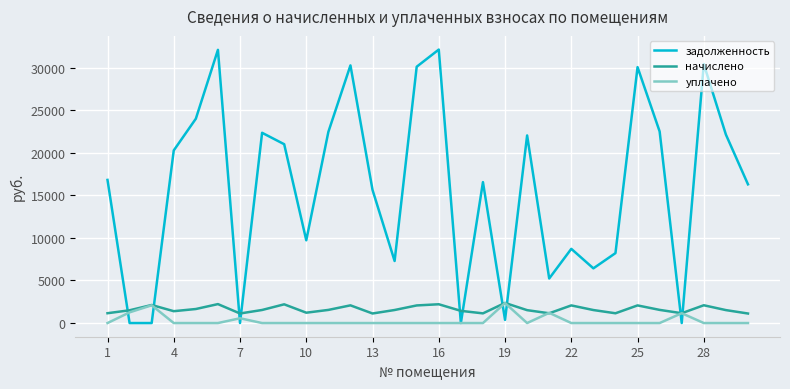

Does the chart display data point markers on the line(s)?

No